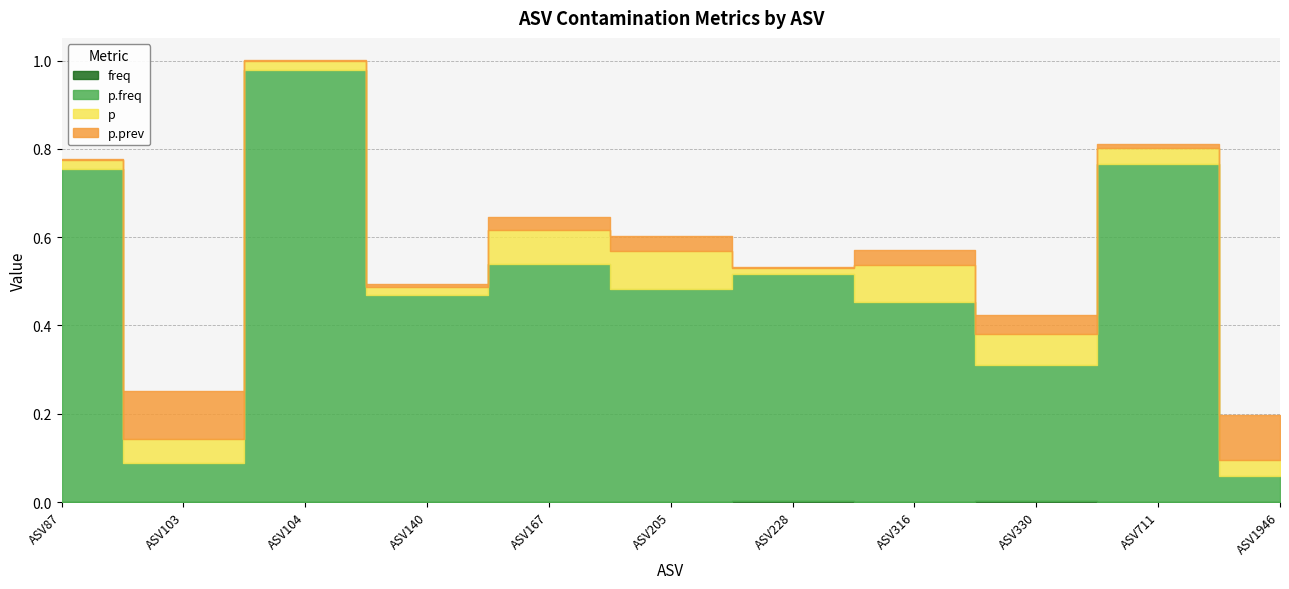

How many lines are shown in the chart?

4